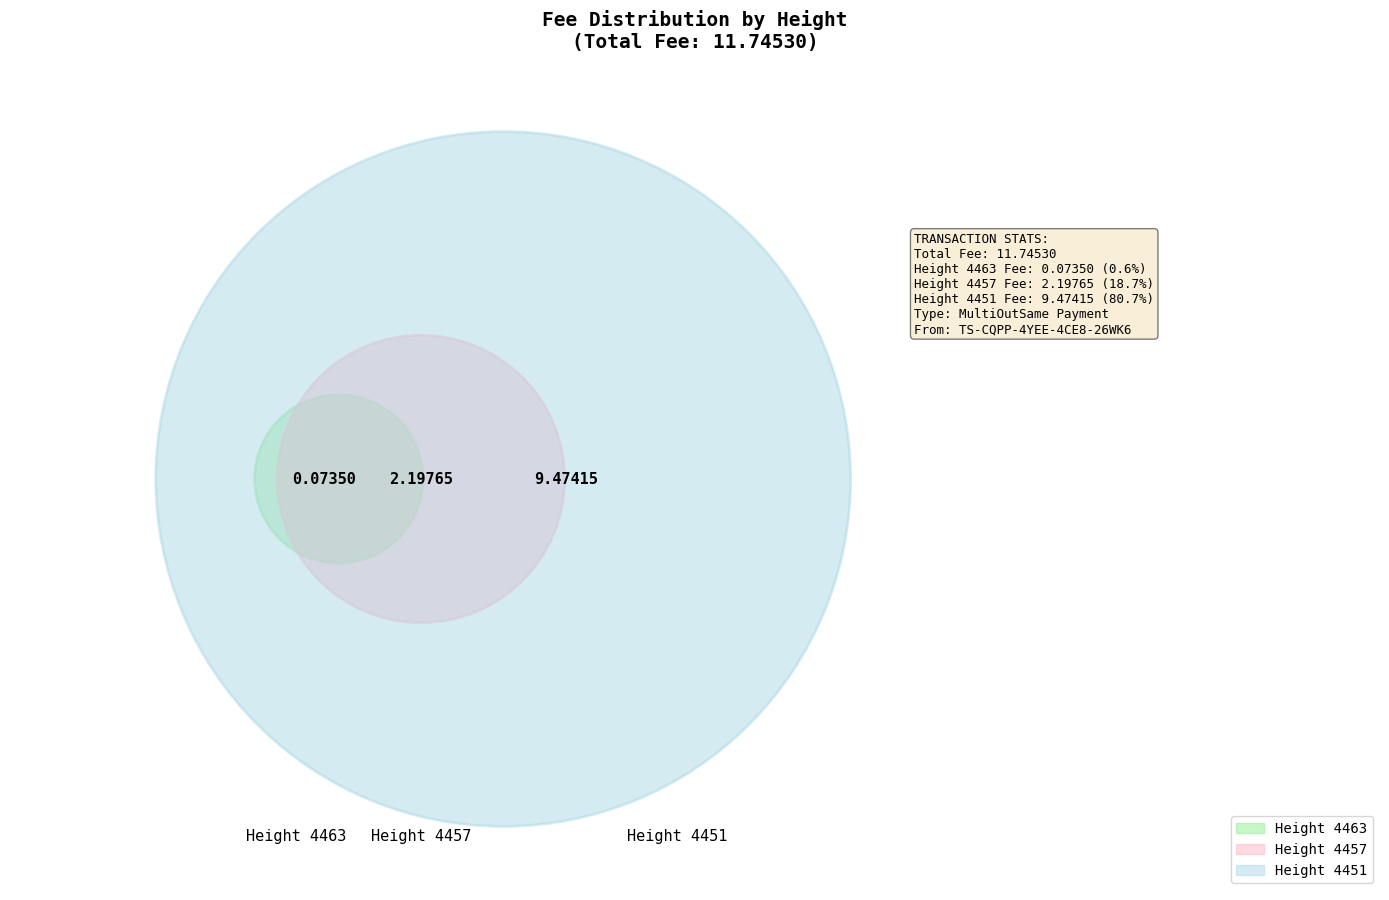

To the nearest percent, what is the combined percentage of 4451 and 4463?

81%